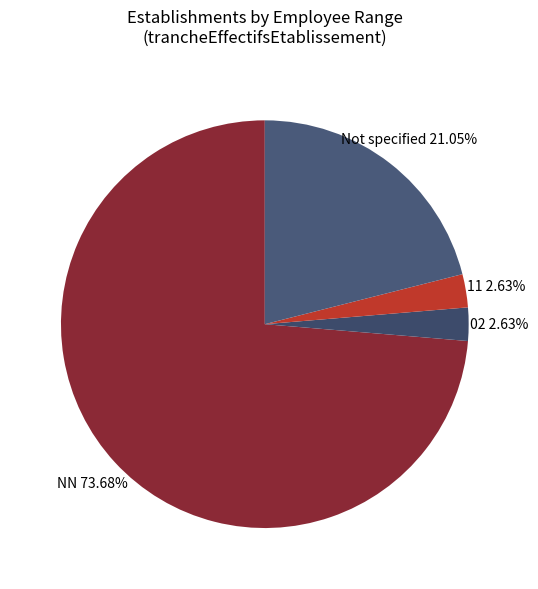

Approximately how many times larger is the value at 02 compared to 11?

1.0